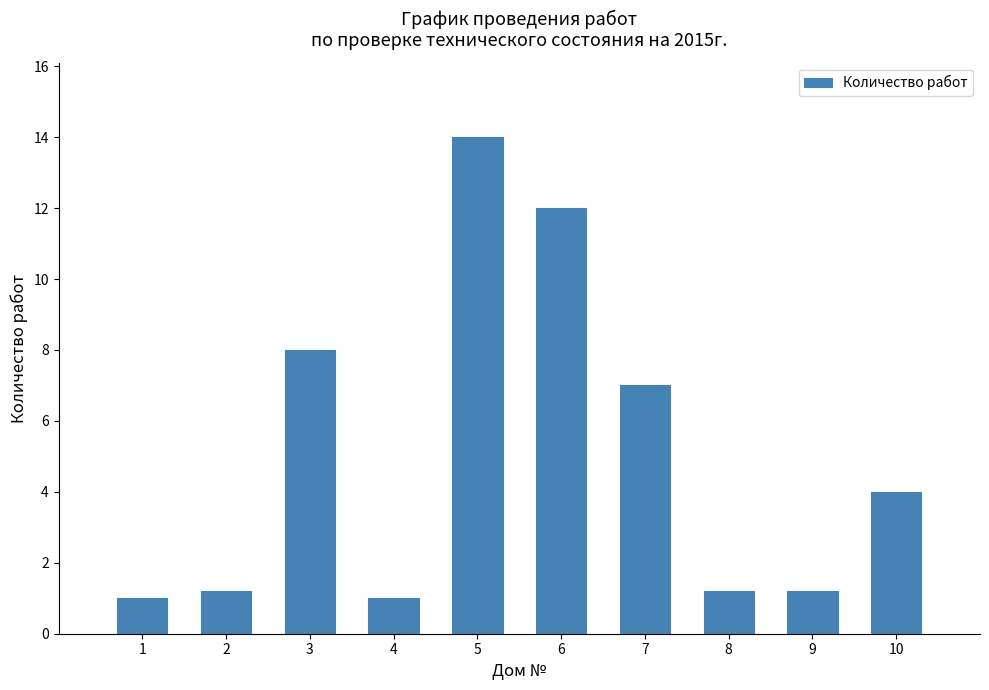

Reading left to right, extract all data points from this chart.

1.0	1.2	8.0	1.0	14.0	12.0	7.0	1.2	1.2	4.0